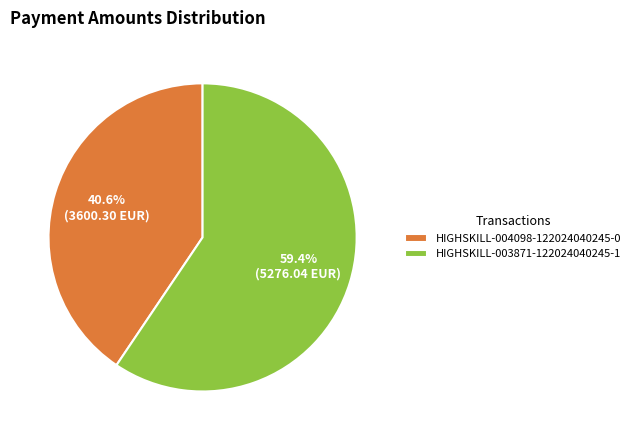

Is it true that HIGHSKILL-004098-122024040245-0 is 29% of the pie?

False